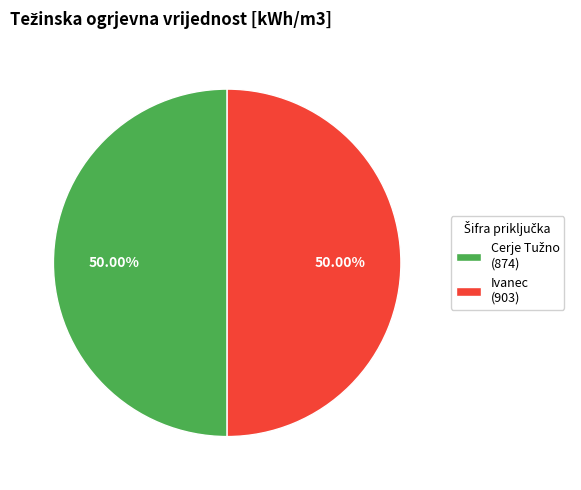

How many slices are in this pie chart?

2